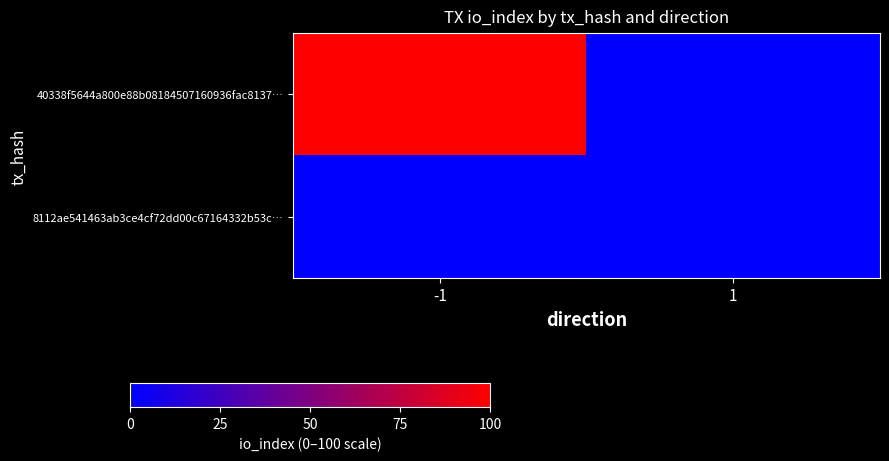

At how many categories does at least one series exceed 30?

1